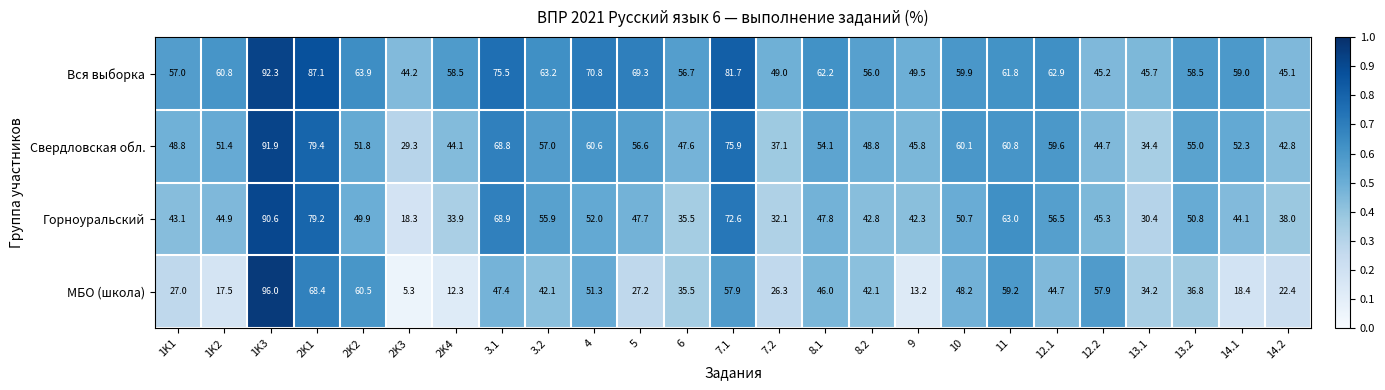

Which category has the highest value across all series?

1K3